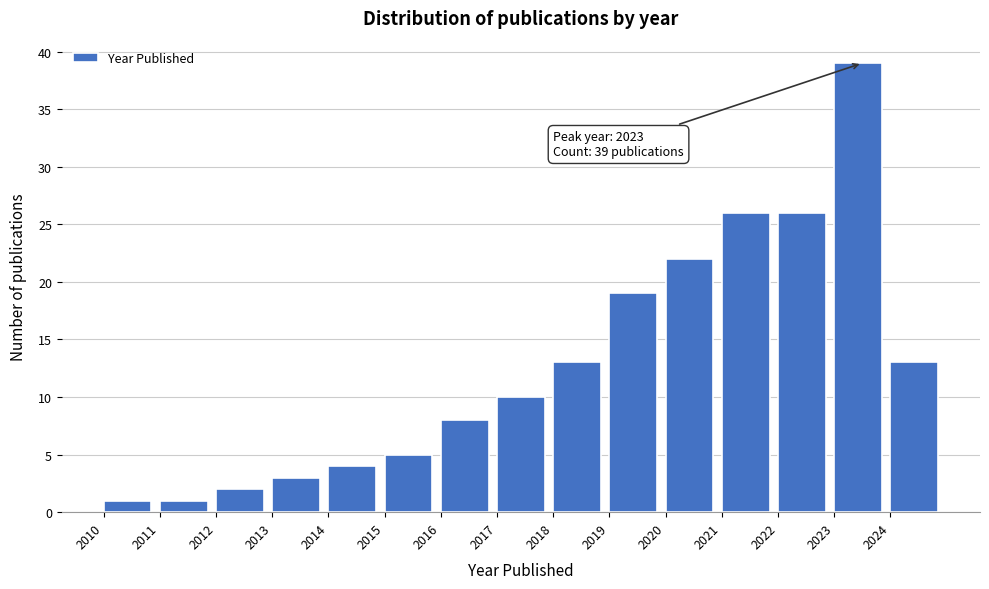

Reading right to left, list all the values displayed in this chart.

13	39	26	26	22	19	13	10	8	5	4	3	2	1	1